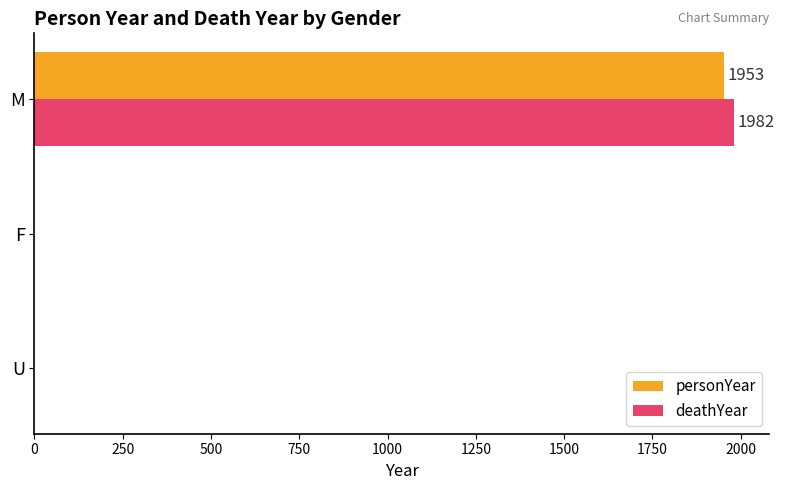

At which category is the sum across all series the highest?

M